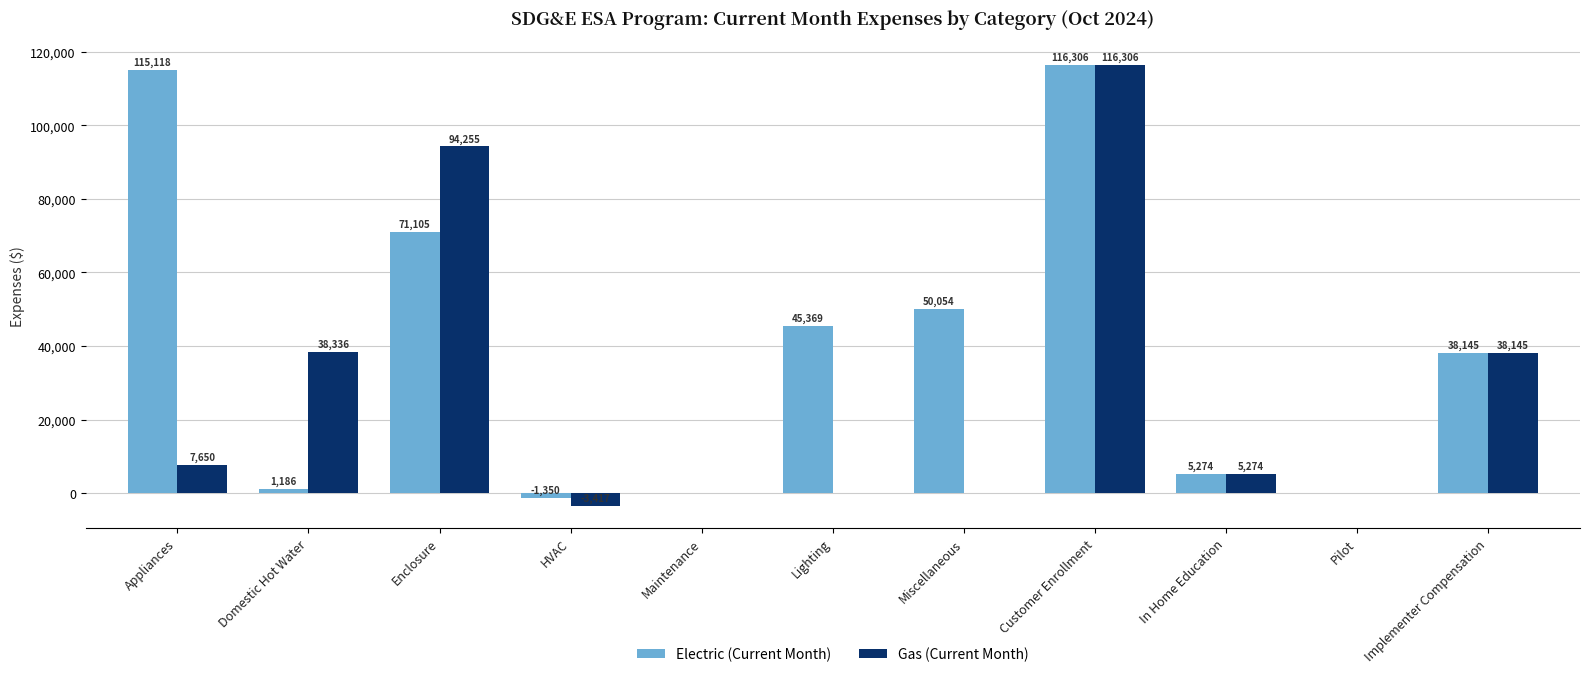

Which series has the largest range (max minus min)?

Gas (Current Month)